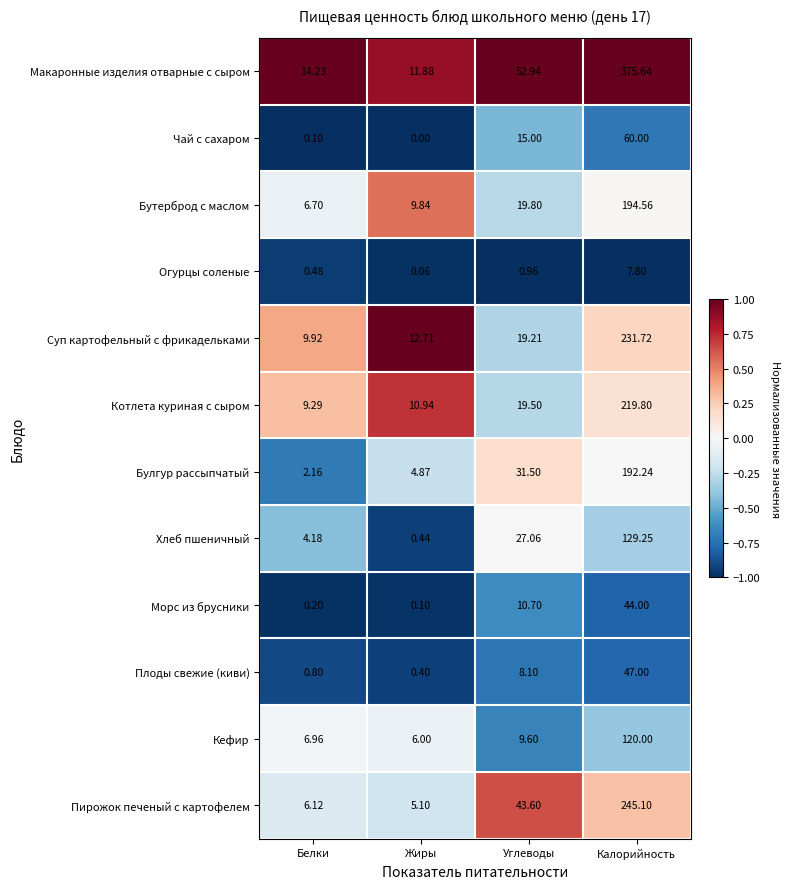

At which label does Макаронные изделия отварные с сыром first exceed 52?

Углеводы